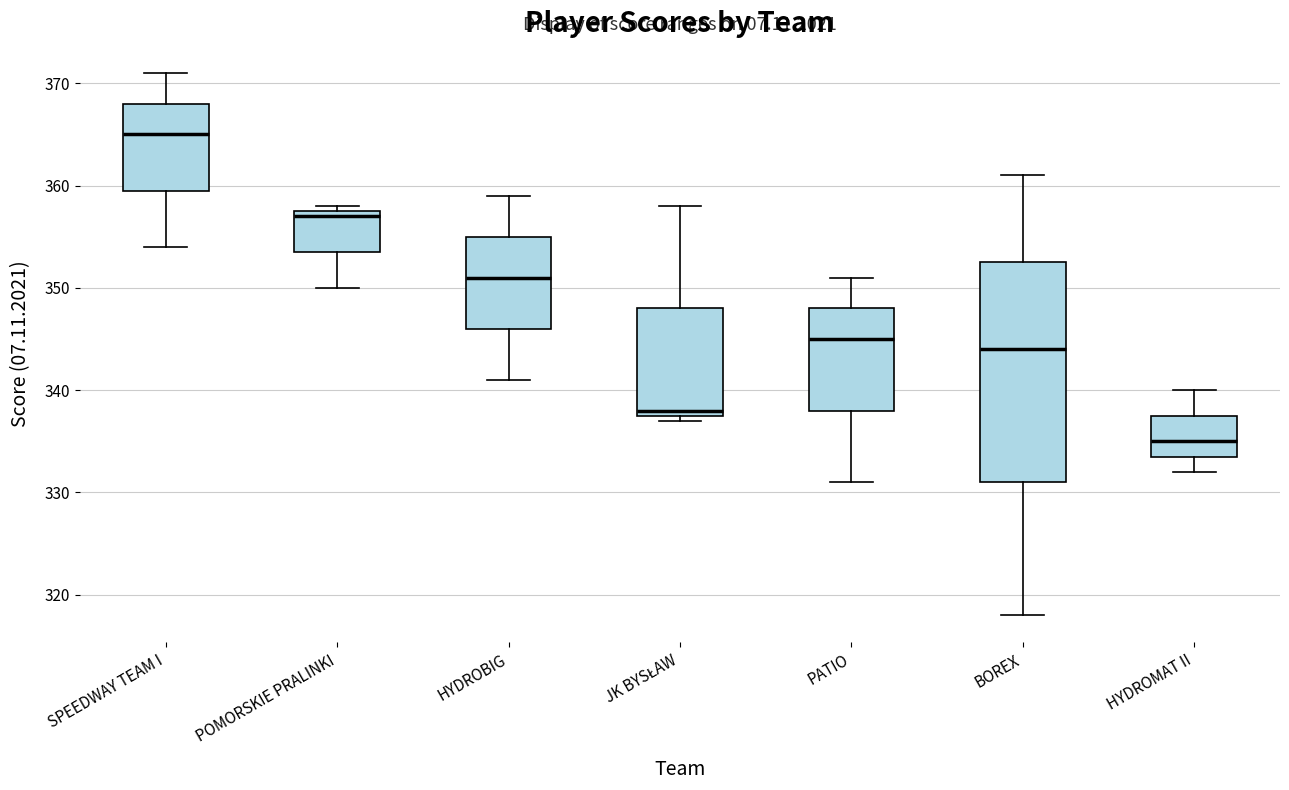

Comparing the boxes themselves (not the whiskers), which one is the tallest?

BOREX